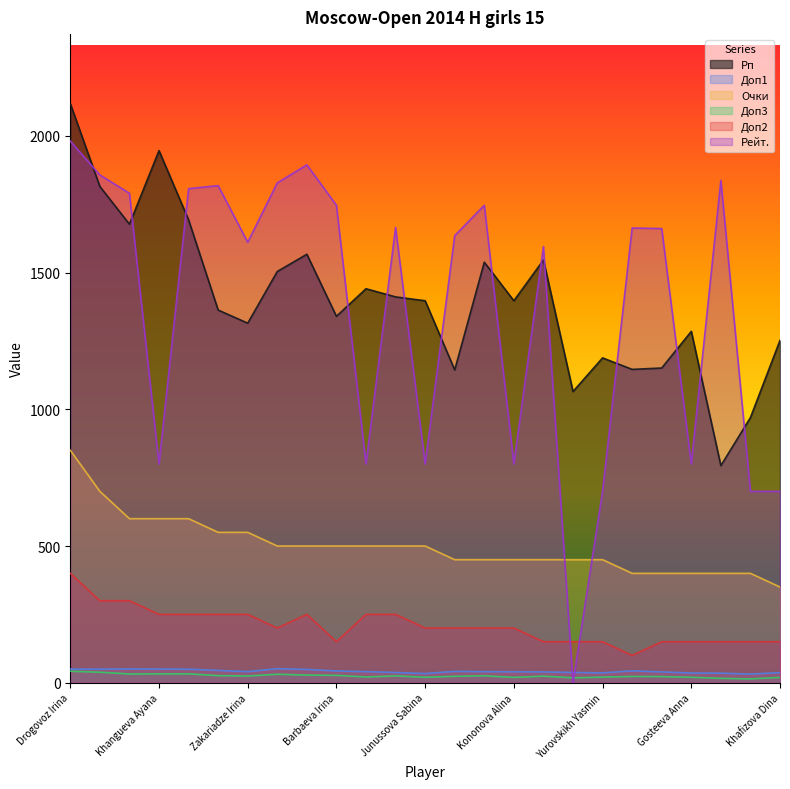

What is the value of the Доп2 point at the 8th from the left?

200.0